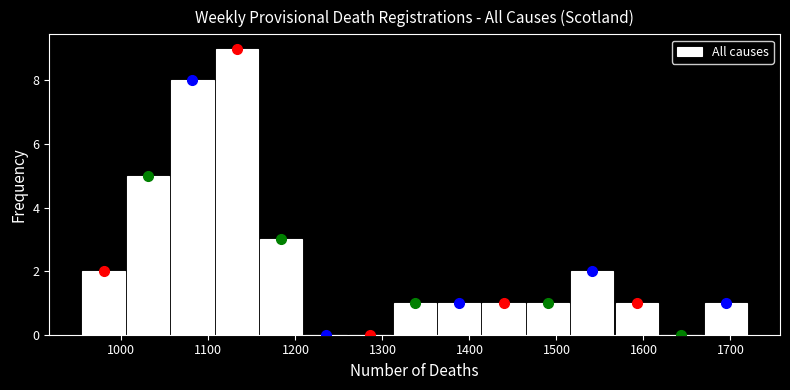

Reading left to right, transcribe this chart: for each bar, give the range it covers on the x-axis and its height. Neither the bar edges nor the heights are printed on the chart, so give them approximately, as read against the axes.

950 to 1010: 2
1010 to 1060: 5
1060 to 1110: 8
1110 to 1160: 9
1160 to 1210: 3
1210 to 1260: 0
1260 to 1310: 0
1310 to 1360: 1
1360 to 1410: 1
1410 to 1460: 1
1460 to 1520: 1
1520 to 1570: 2
1570 to 1620: 1
1620 to 1670: 0
1670 to 1720: 1